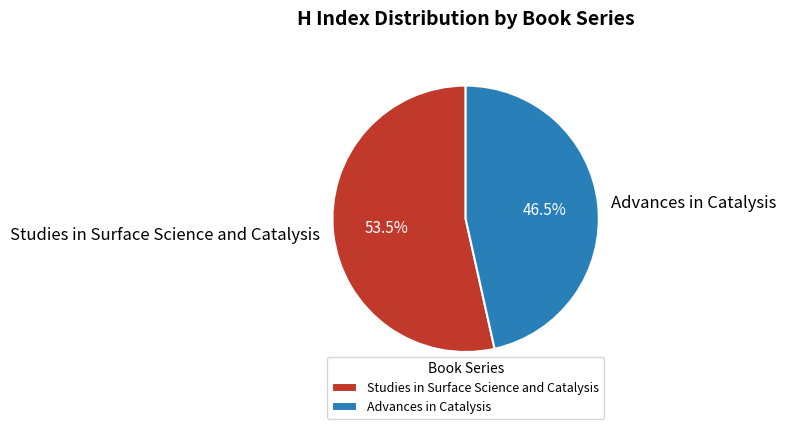

Which has a higher value, Advances in Catalysis or Studies in Surface Science and Catalysis?

Studies in Surface Science and Catalysis